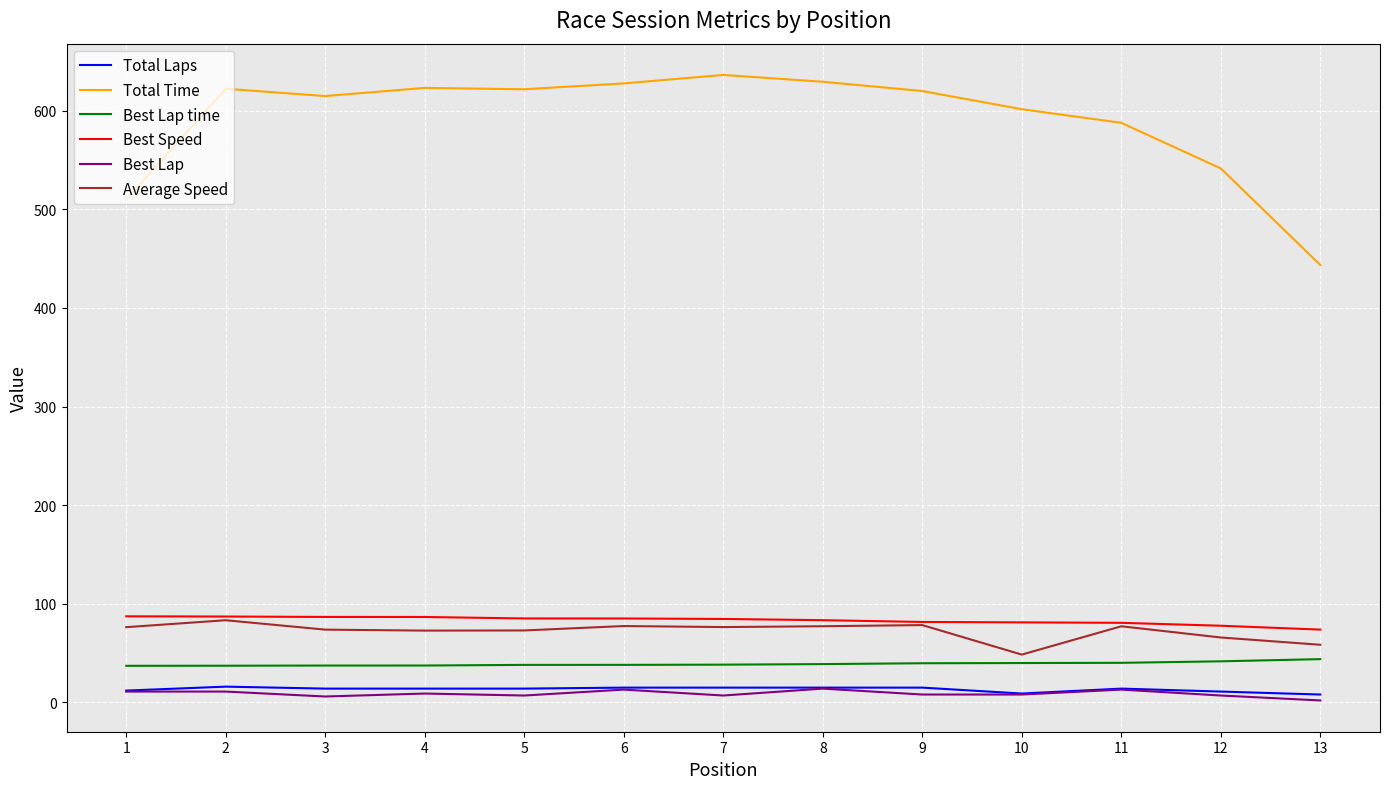

The value of Average Speed at 2 is 83.3. True or false?

True